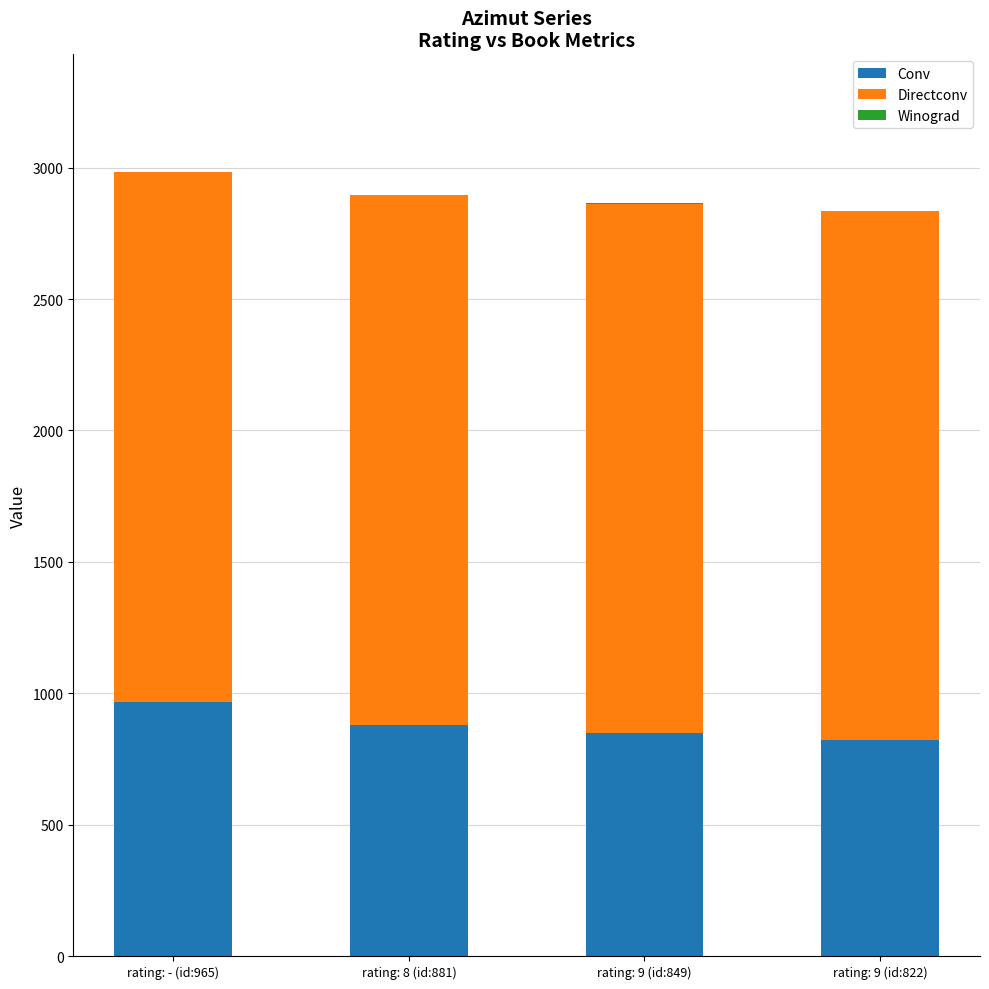

What is the highest value of the Conv series?

965